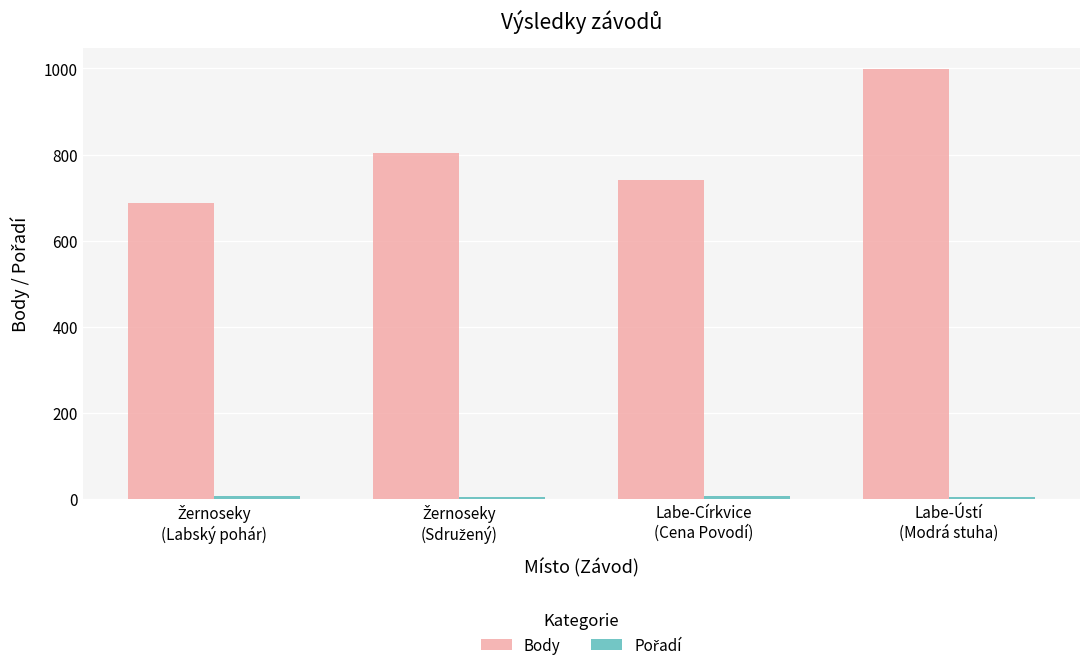

What is the maximum value for Body?

998